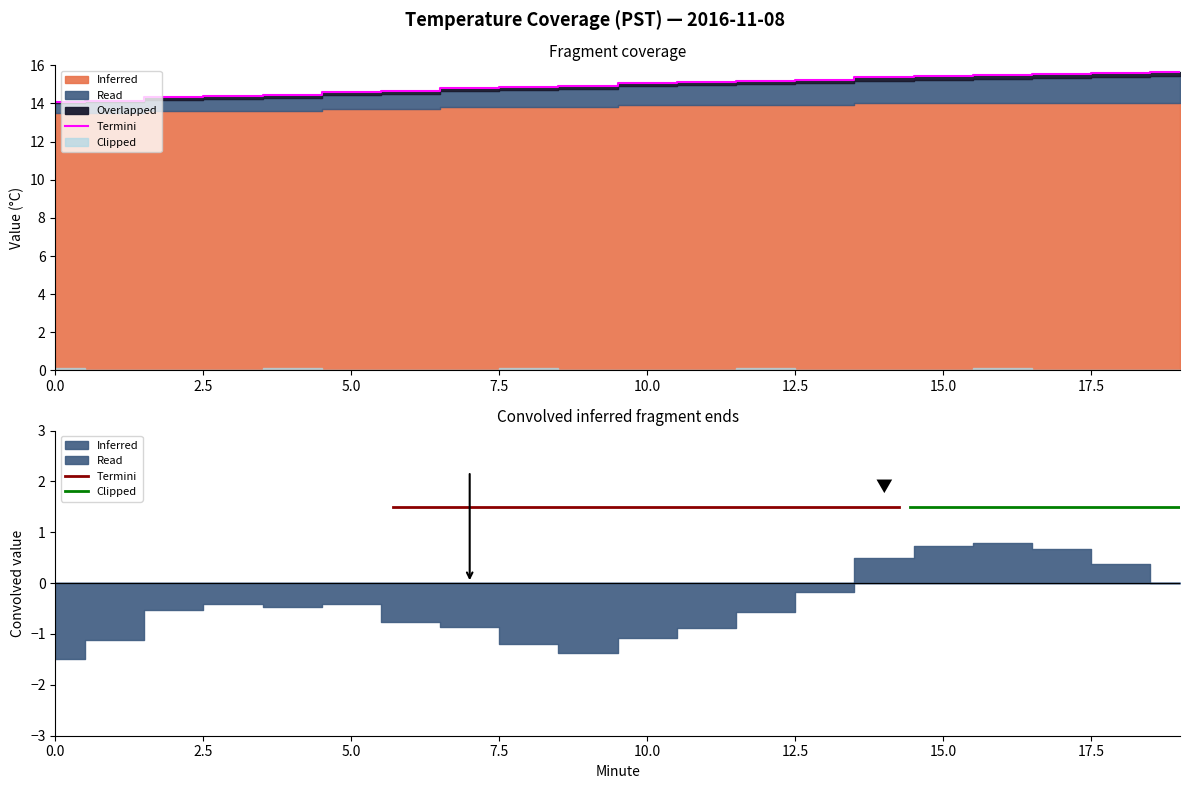

How many values in the Read series exceed 1?

9